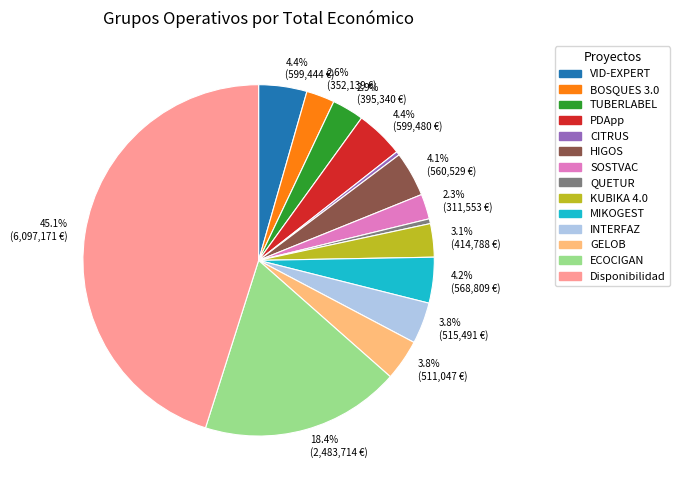

Is there a majority slice in this chart?

No